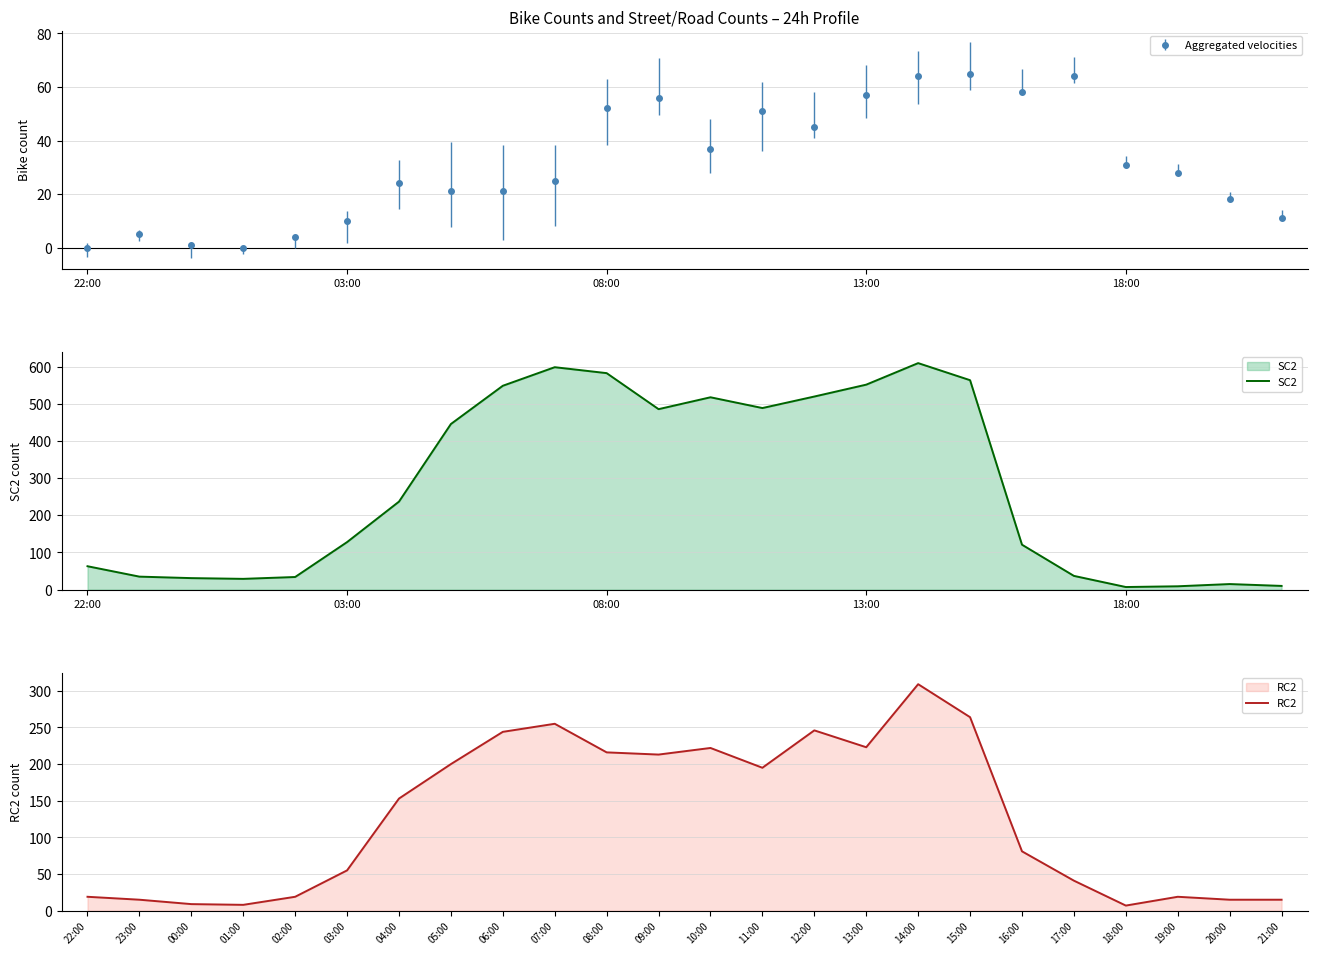

The RC2 series shows 41 at 17:00. True or false?

True